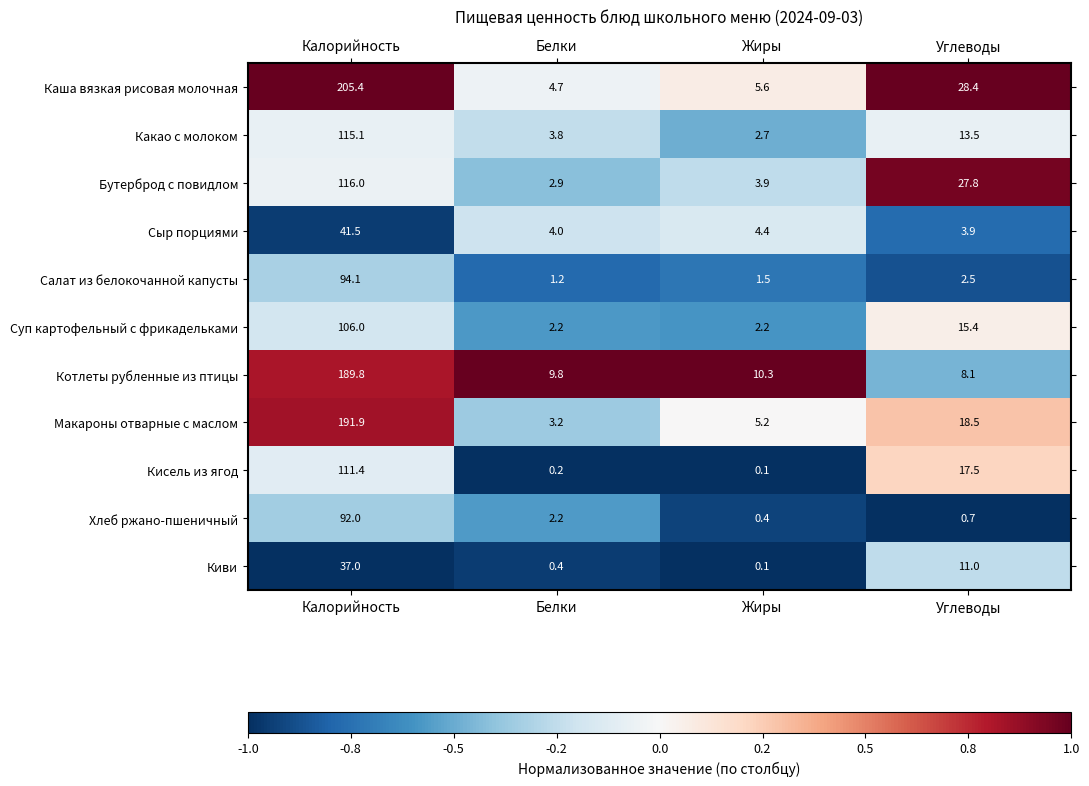

At which label does Кисель из ягод reach its peak?

Калорийность